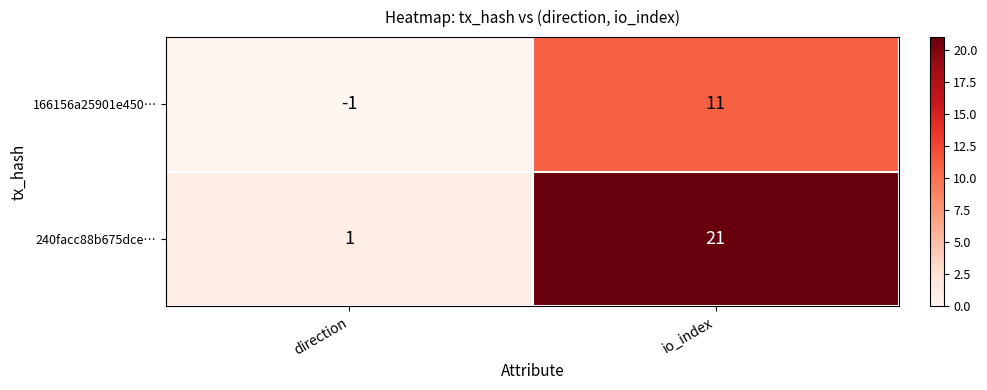

Count the number of data series in this chart.

2